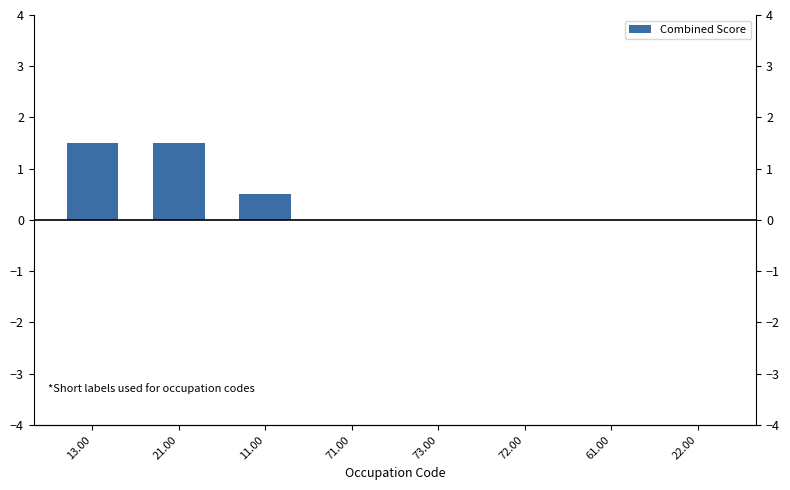

Reading left to right, transcribe all the data shown in this chart.

1.5	1.5	0.5	0.0	0.0	0.0	0.0	0.0